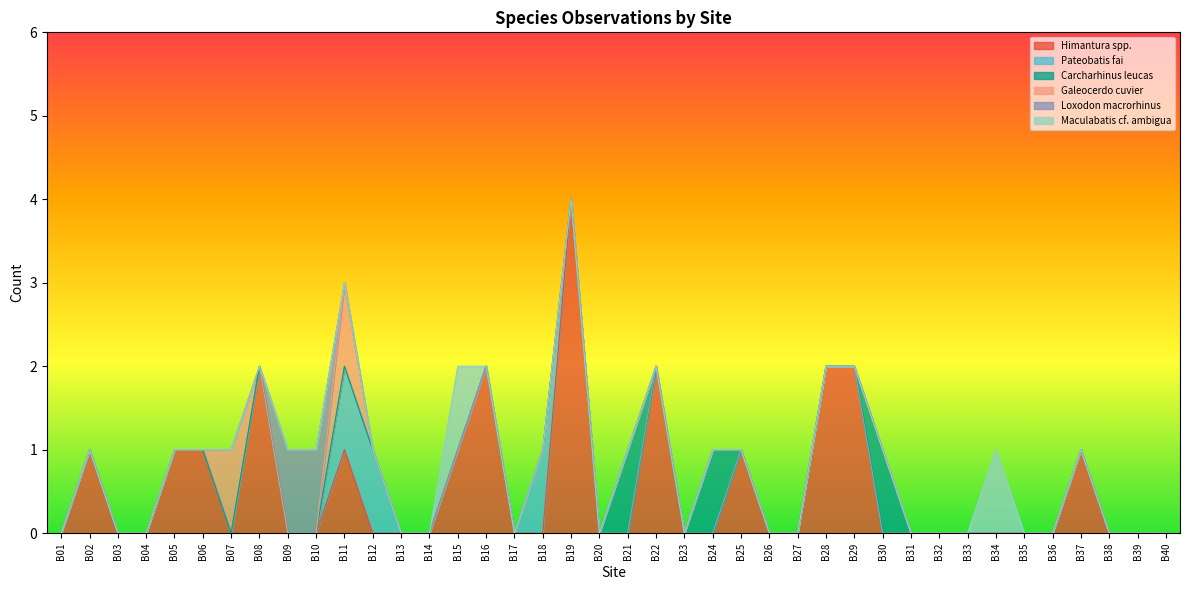

True or false: Galeocerdo cuvier has more than 2 points higher than both neighbors.

False